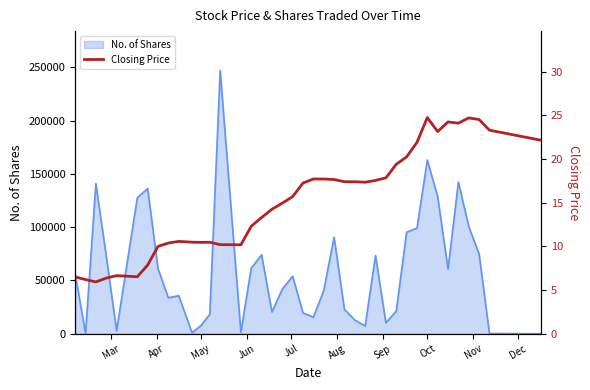

What is the maximum value for No. of Shares?

247009